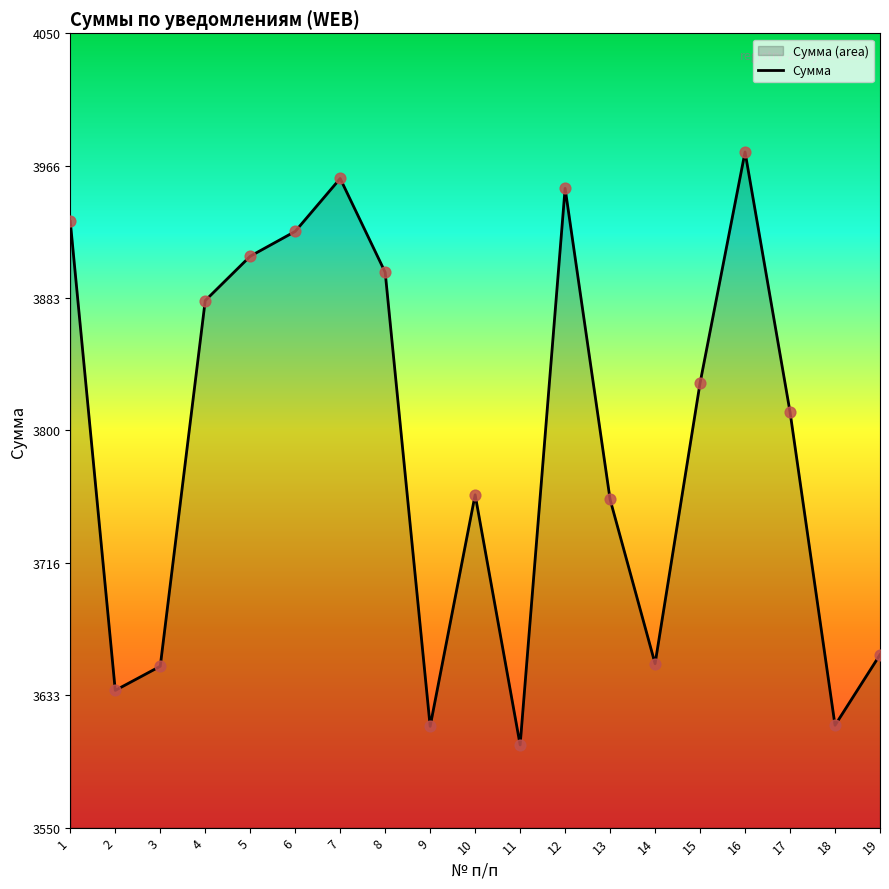

Approximately how many times larger is the value at 1 compared to 14?

1.1